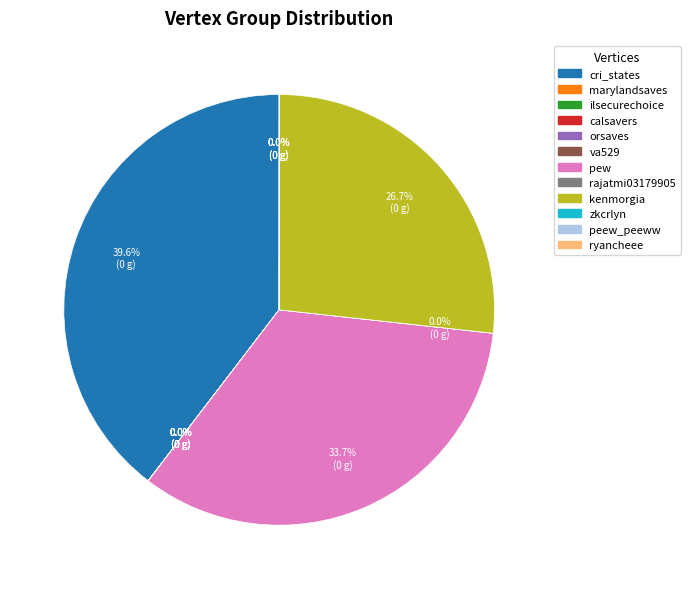

Is the sum of cri_states and pew greater than half?

Yes